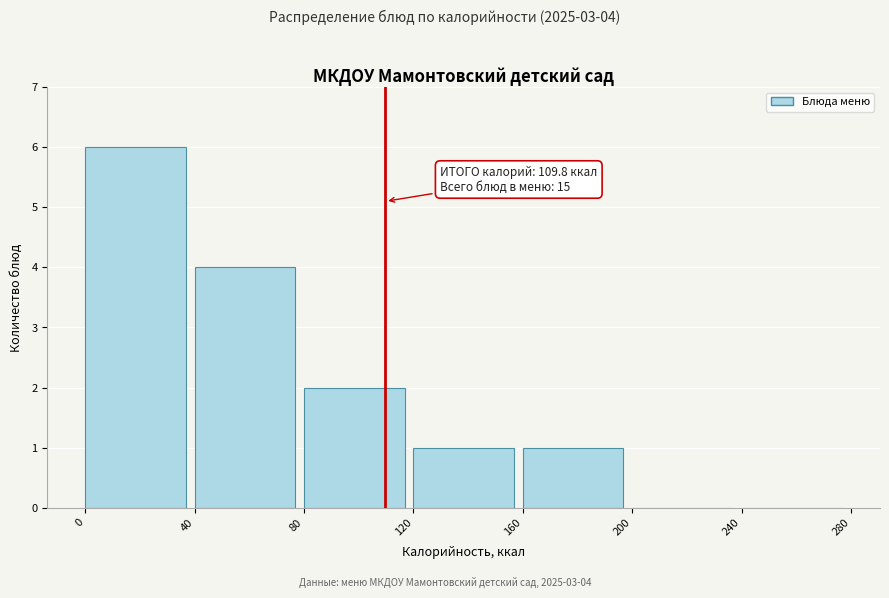

Over which range of the x-axis is the bar tallest?

0 to 40